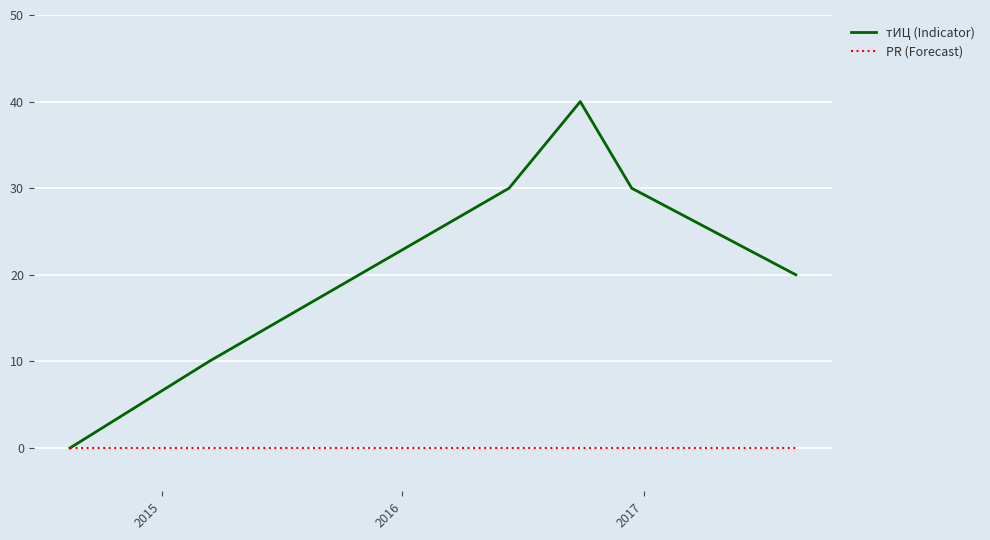

True or false: тИЦ (Indicator) has more than 2 interior local peaks.

False